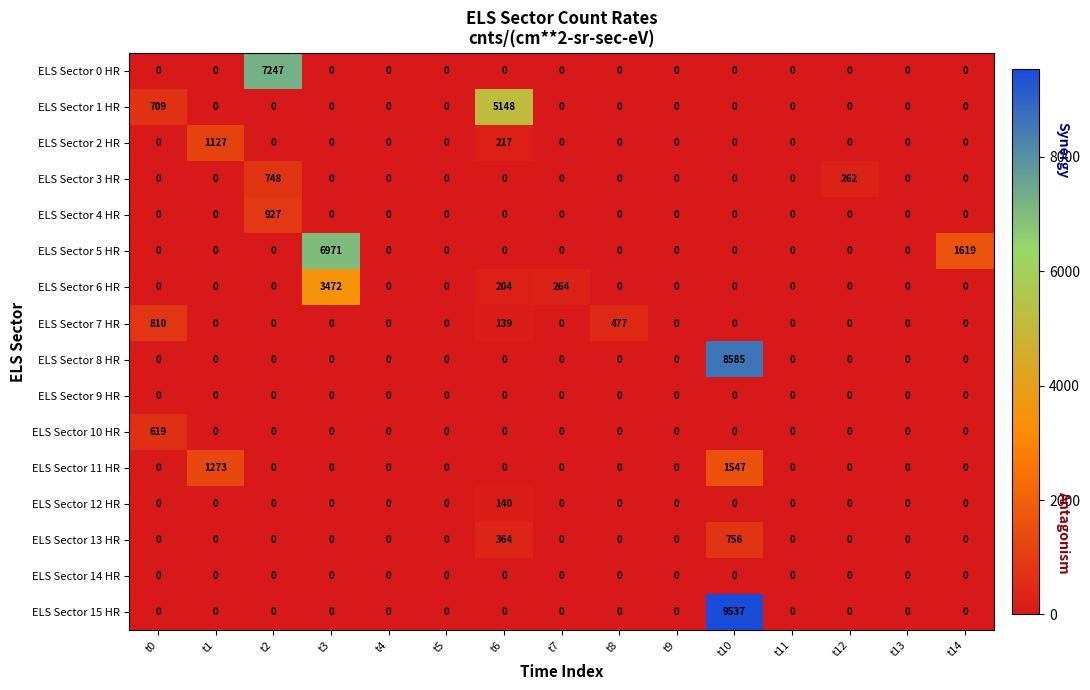

Where is ELS Sector 3 HR nearest to the value 374?

t12